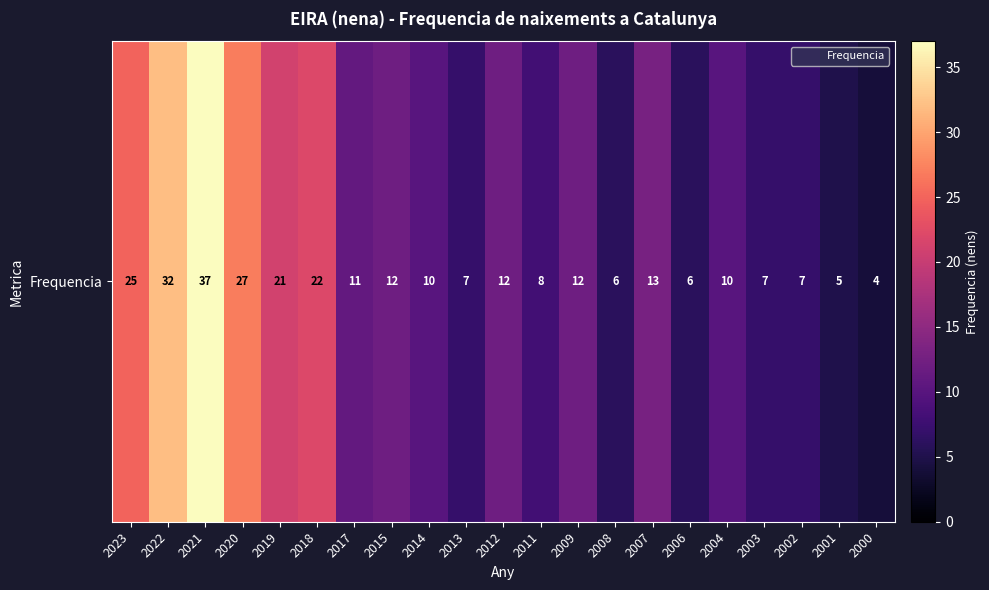

The value at 2022 is 32. True or false?

True